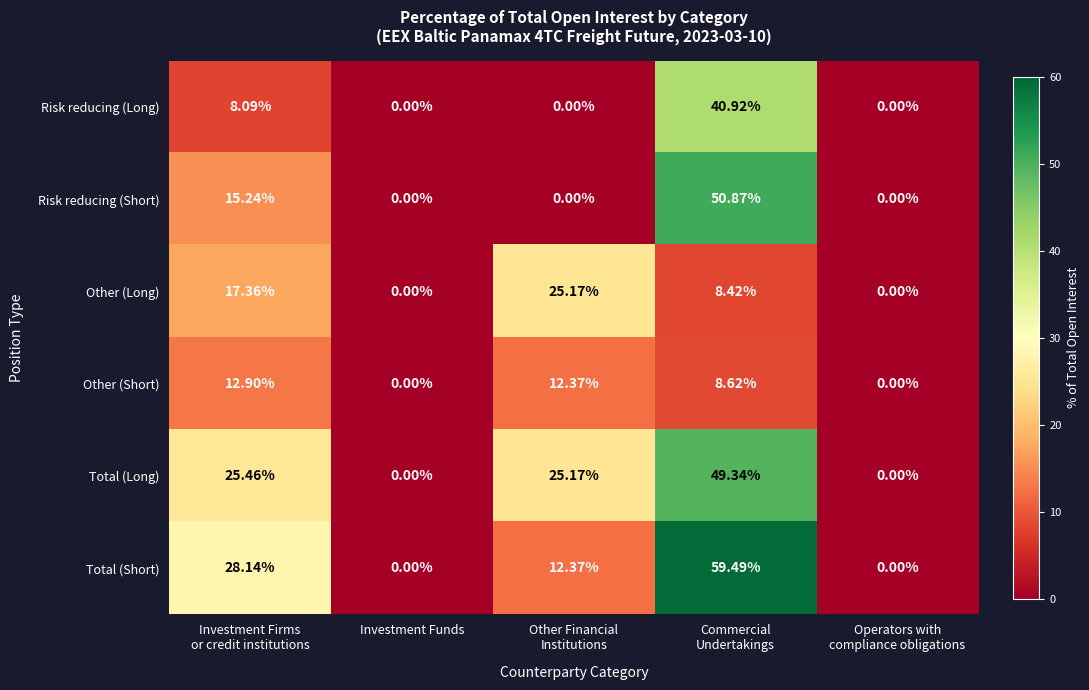

List the series in order of their peak value, lowest first.

Other (Short), Other (Long), Risk reducing (Long), Total (Long), Risk reducing (Short), Total (Short)